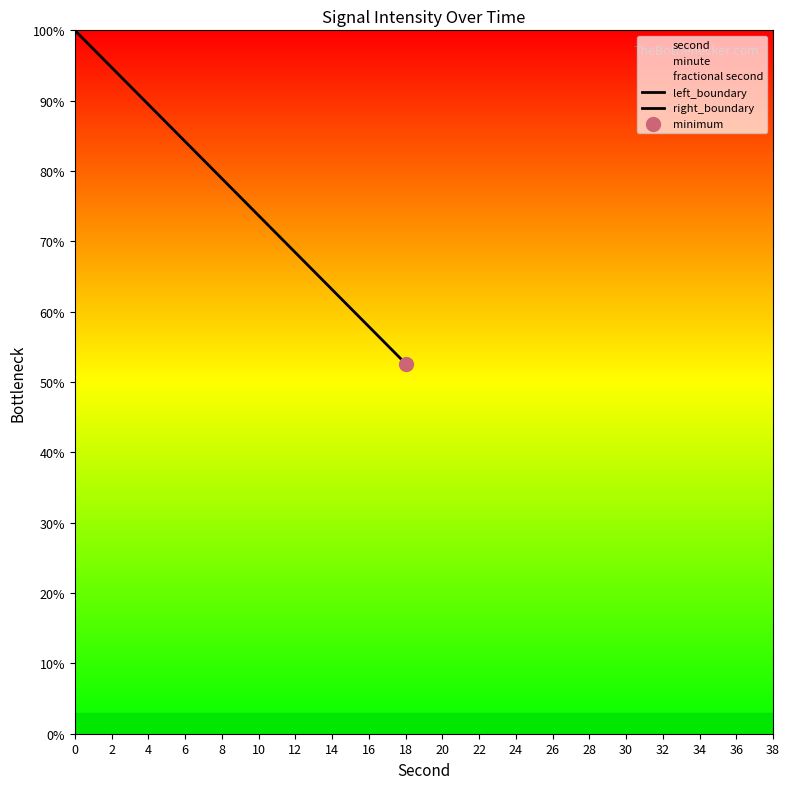

Is the value of left_boundary at 14 greater than the value of right_boundary at 18?

No